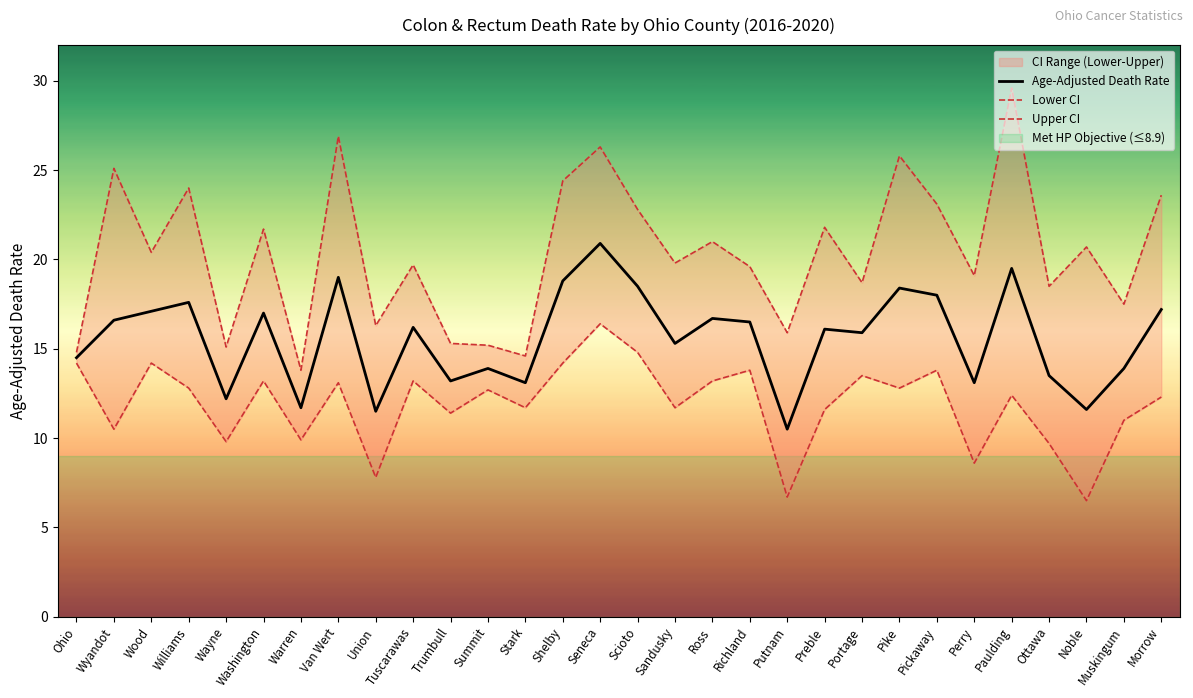

The value of Age-Adjusted Death Rate at Wood is 28.0. True or false?

False